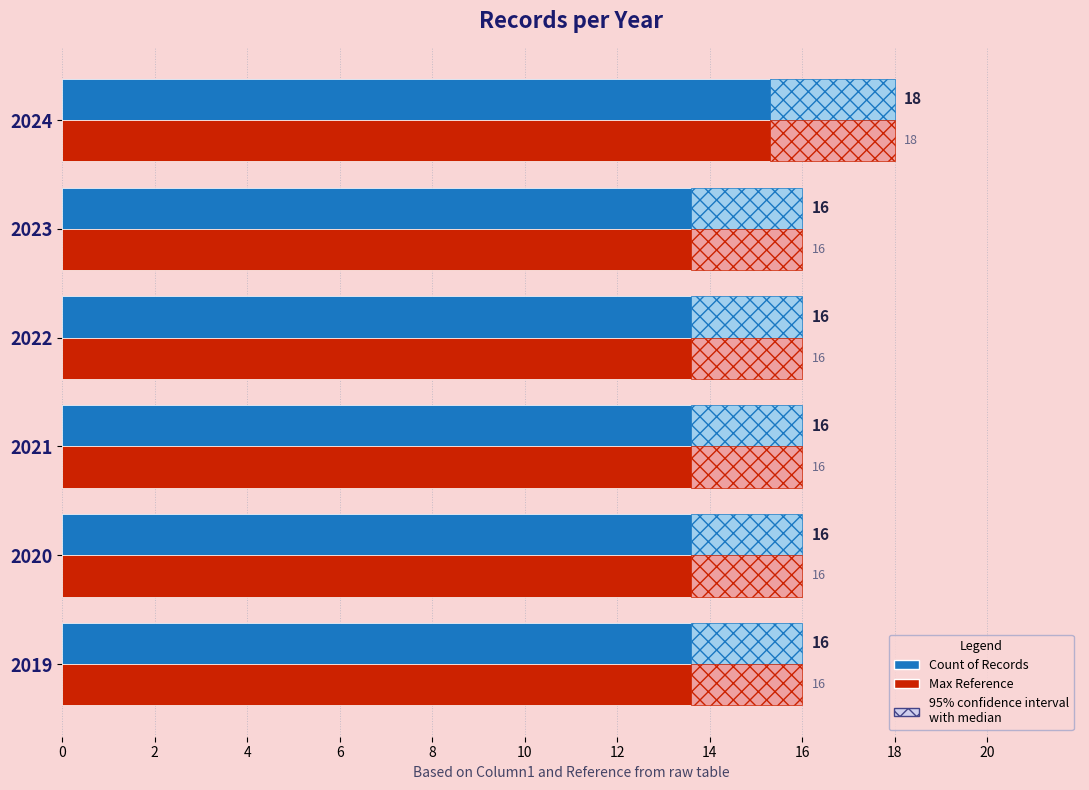

What is the difference between the maximum and minimum values in the Count of Records series?

2